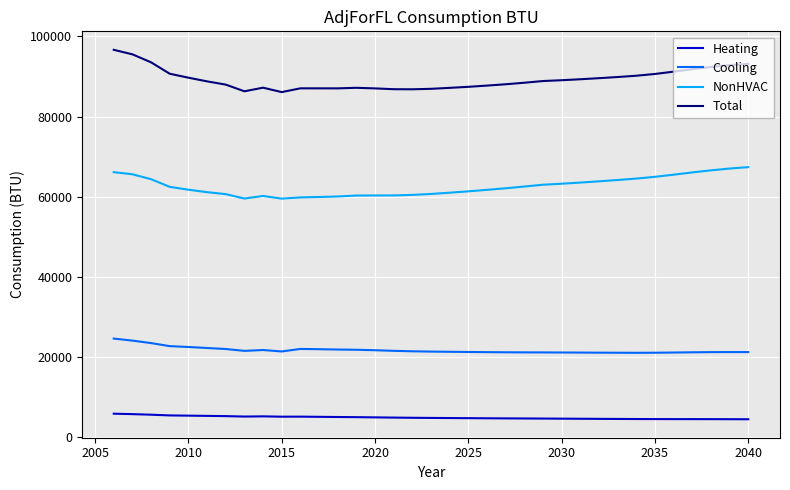

Is this an area chart (filled region under the line)?

No